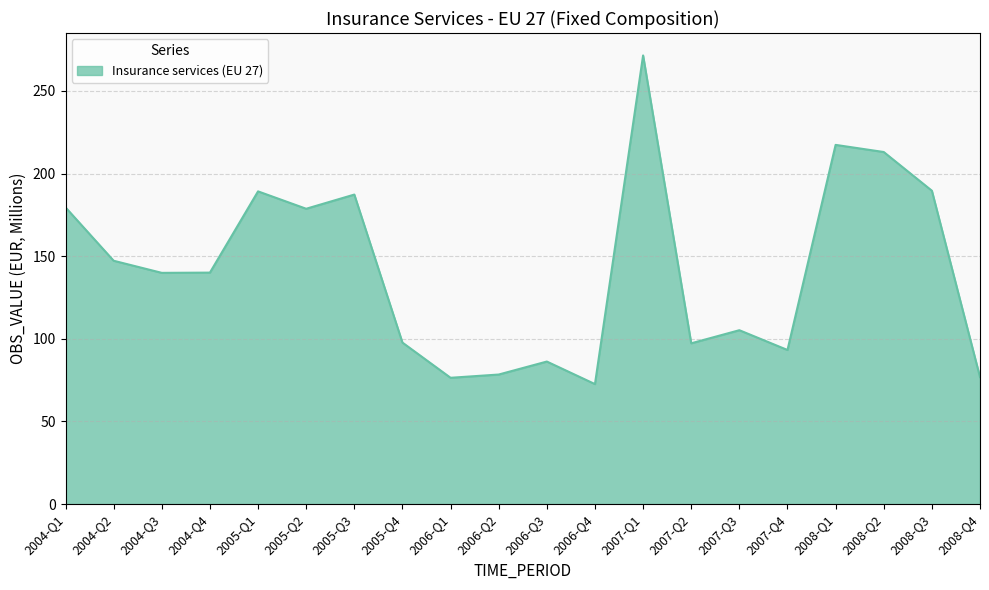

How many interior local valleys (lower than both neighbors) does the data have?

6